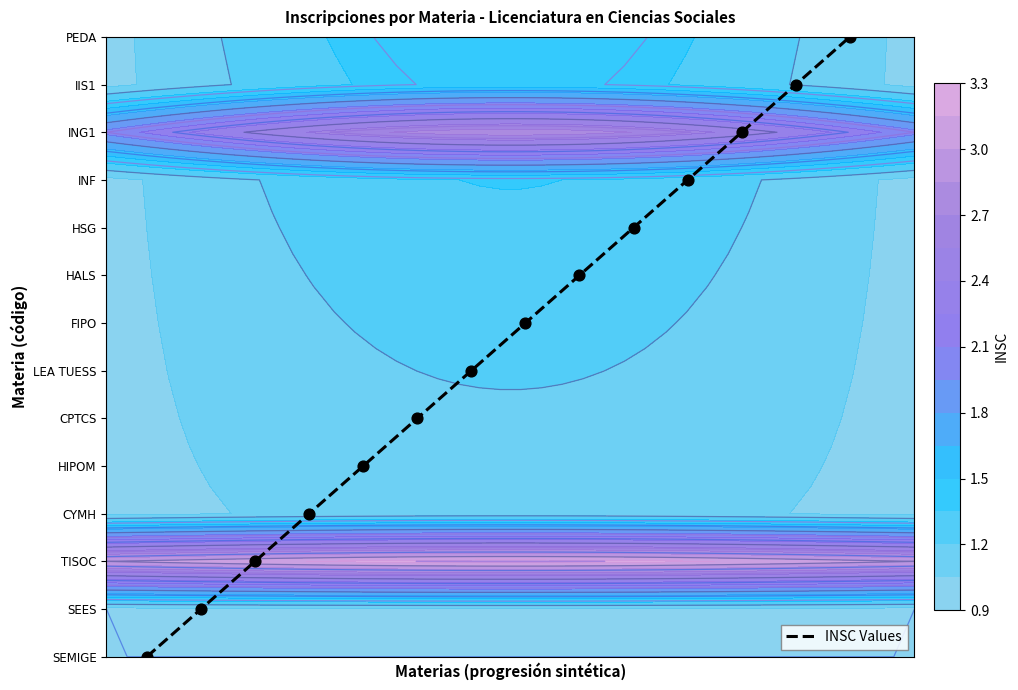

Count the number of categories in the chart.

14